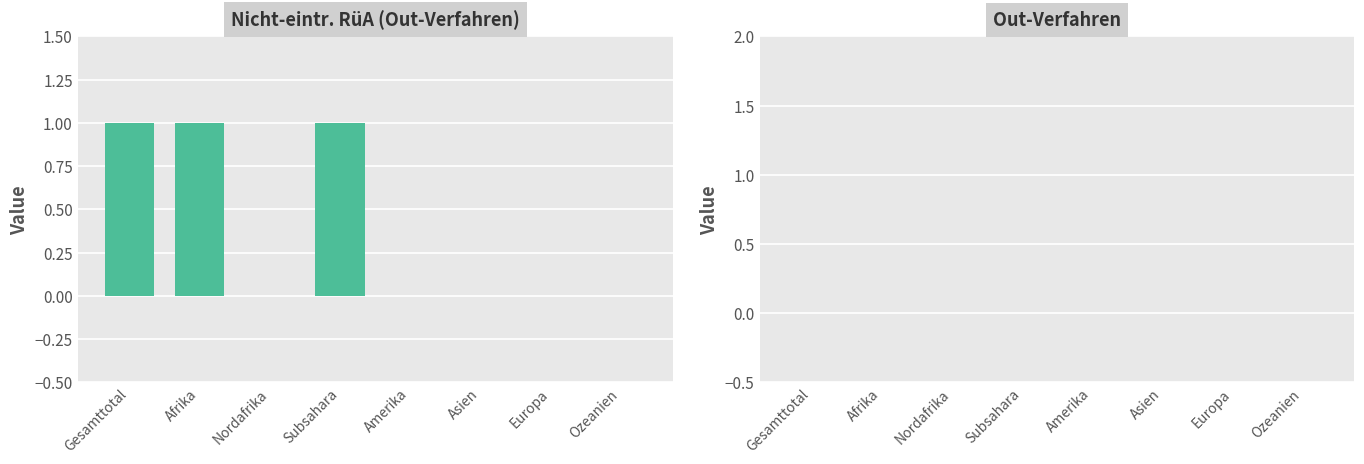

What is the ratio of the value at Gesamttotal to the value at Subsahara?

1.0